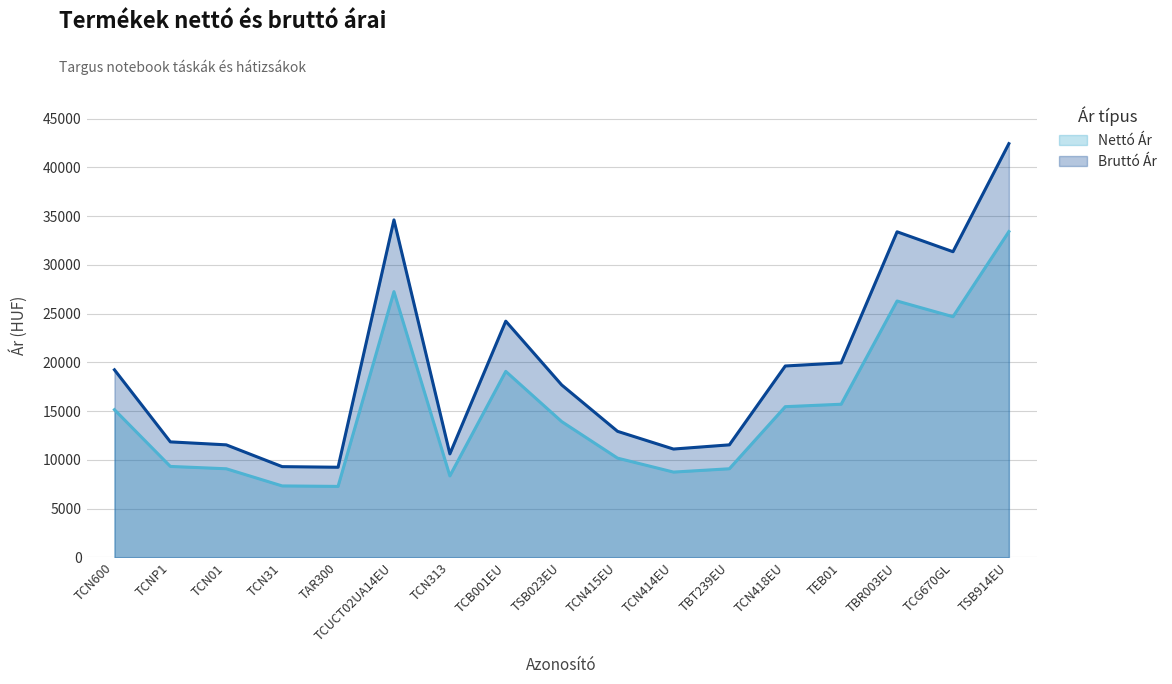

What value does the Nettó Ár series have at TCN01?

9090